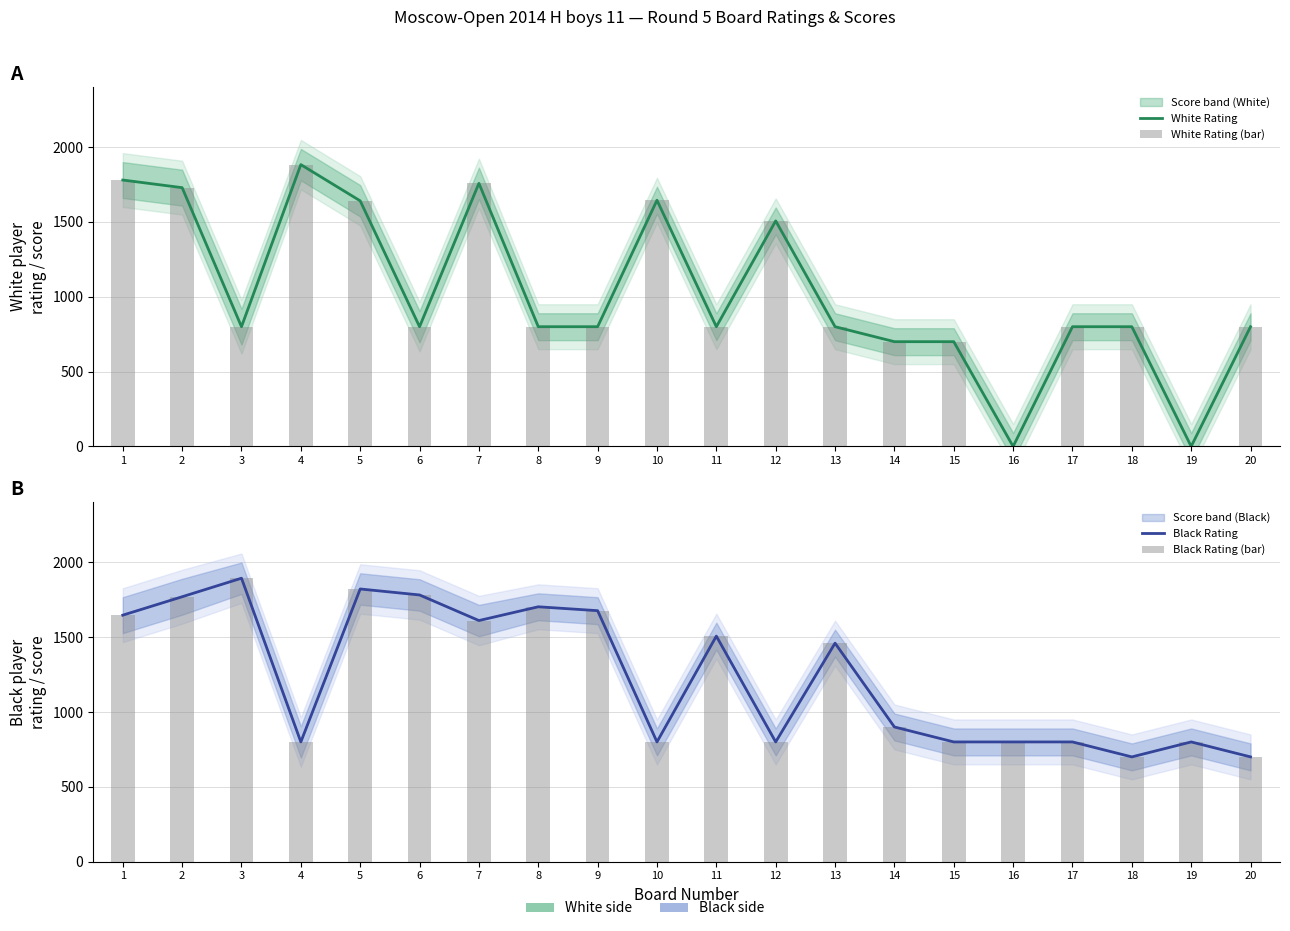

Reading left to right, what are all the values shown in this chart?

White Rating: 1780	1729	800	1883	1641	800	1758	800	800	1645	800	1507	800	700	700	0	800	800	0	800
White Rating (bar): 1780	1729	800	1883	1641	800	1758	800	800	1645	800	1507	800	700	700	0	800	800	0	800
Black Rating: 1647	1770	1894	800	1822	1782	1611	1703	1677	800	1507	800	1460	900	800	800	800	700	800	700
Black Rating (bar): 1647	1770	1894	800	1822	1782	1611	1703	1677	800	1507	800	1460	900	800	800	800	700	800	700